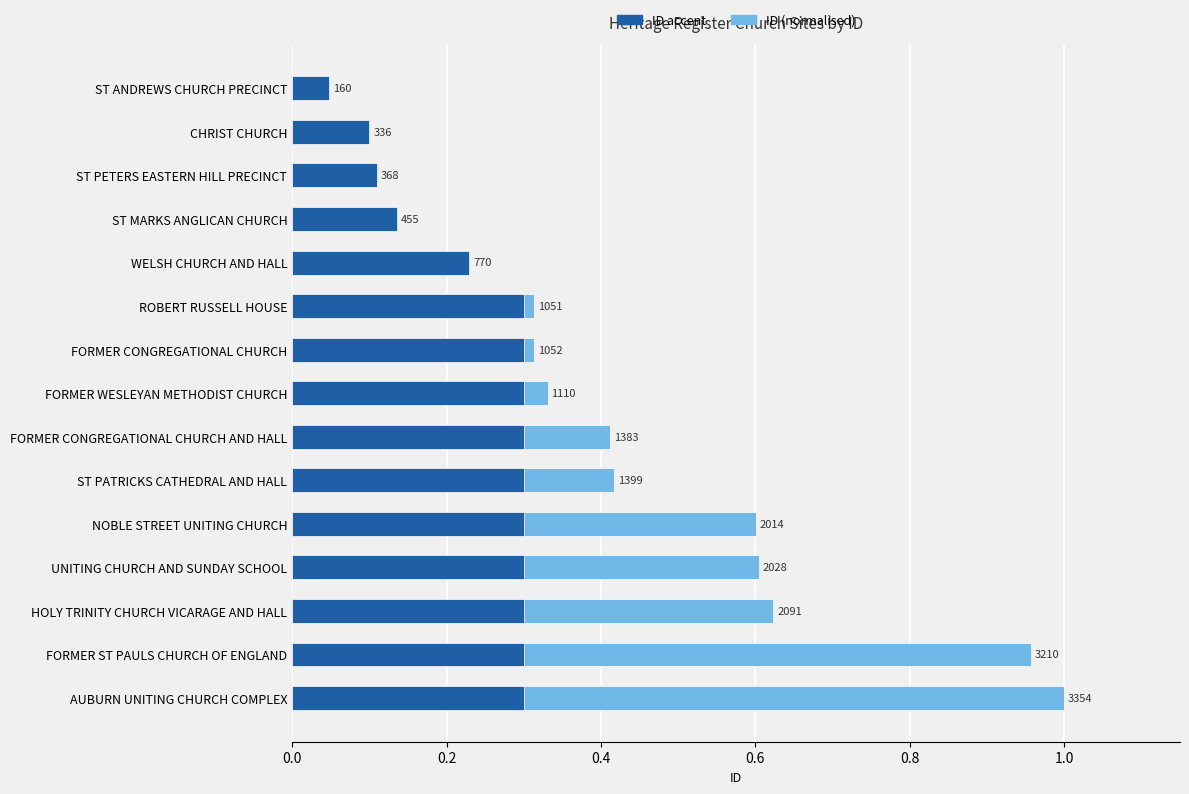

Which series has the widest spread of values?

ID (normalised)